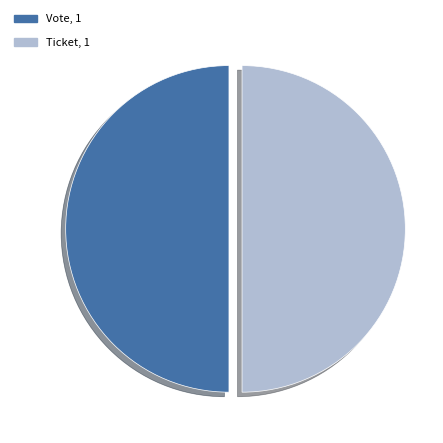

Combined, do Ticket and Vote account for over 50%?

Yes